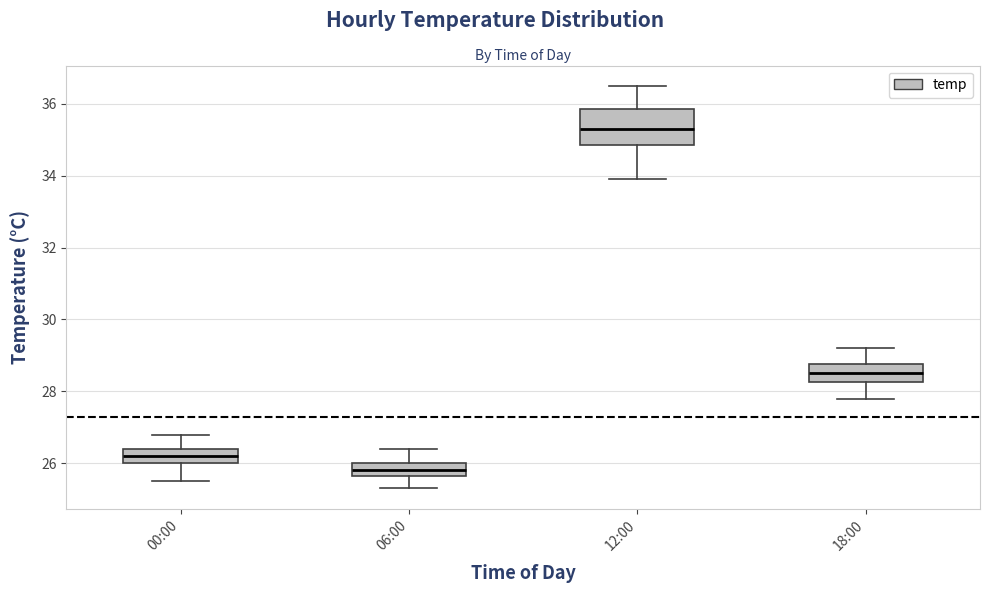

Reading left to right, transcribe this box plot: for each box, give where its median line is, the range the box spans, and where its two whiskers end, as read against the y-axis. The values are not printed on the chart, so give them approximately, as read against the axis.

00:00: median 26.2, box 26.0 to 26.4, whiskers 25.6 to 26.8
06:00: median 25.8, box 25.6 to 26.0, whiskers 25.4 to 26.4
12:00: median 35.4, box 34.8 to 35.8, whiskers 34.0 to 36.6
18:00: median 28.6, box 28.2 to 28.8, whiskers 27.8 to 29.2